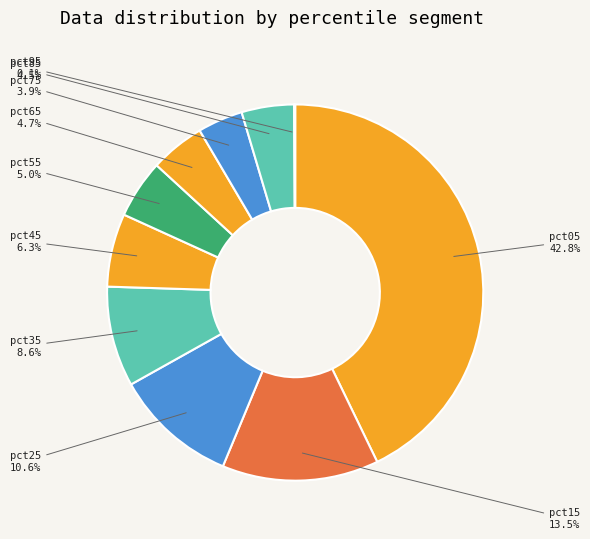

Combined, do pct25 and pct85 account for over 50%?

No